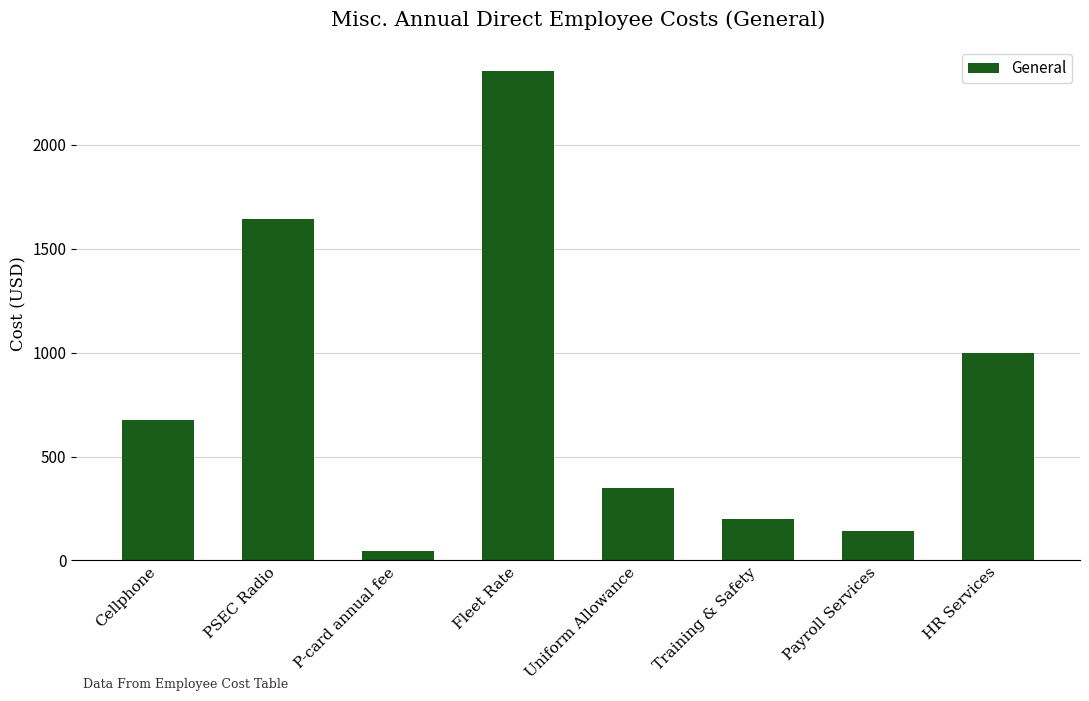

How many values are below 675?

4